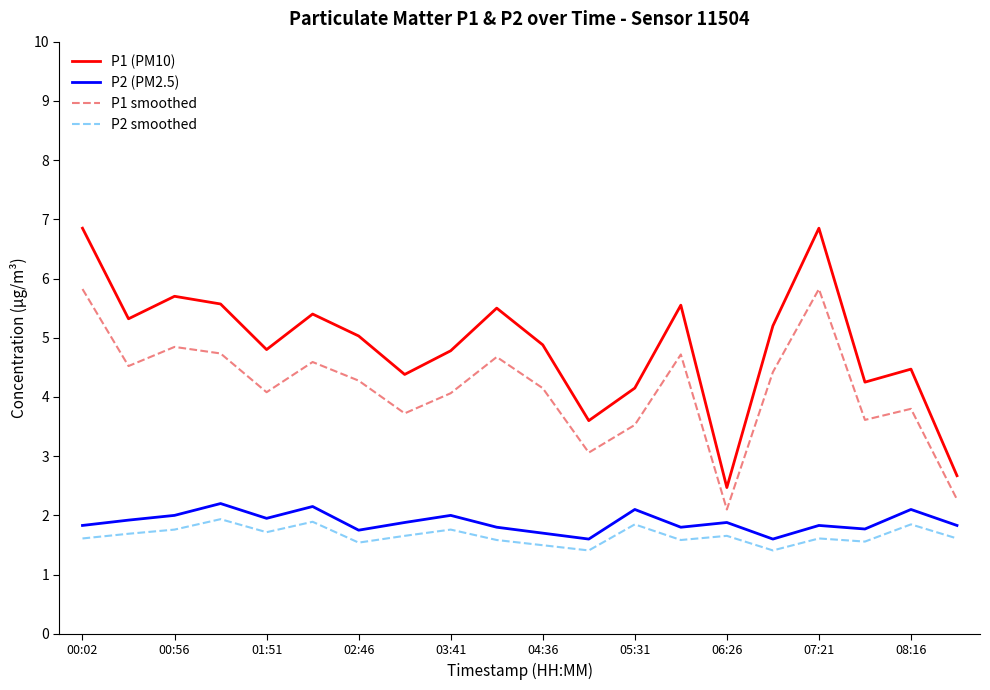

Which series has the largest range (max minus min)?

P1 (PM10)